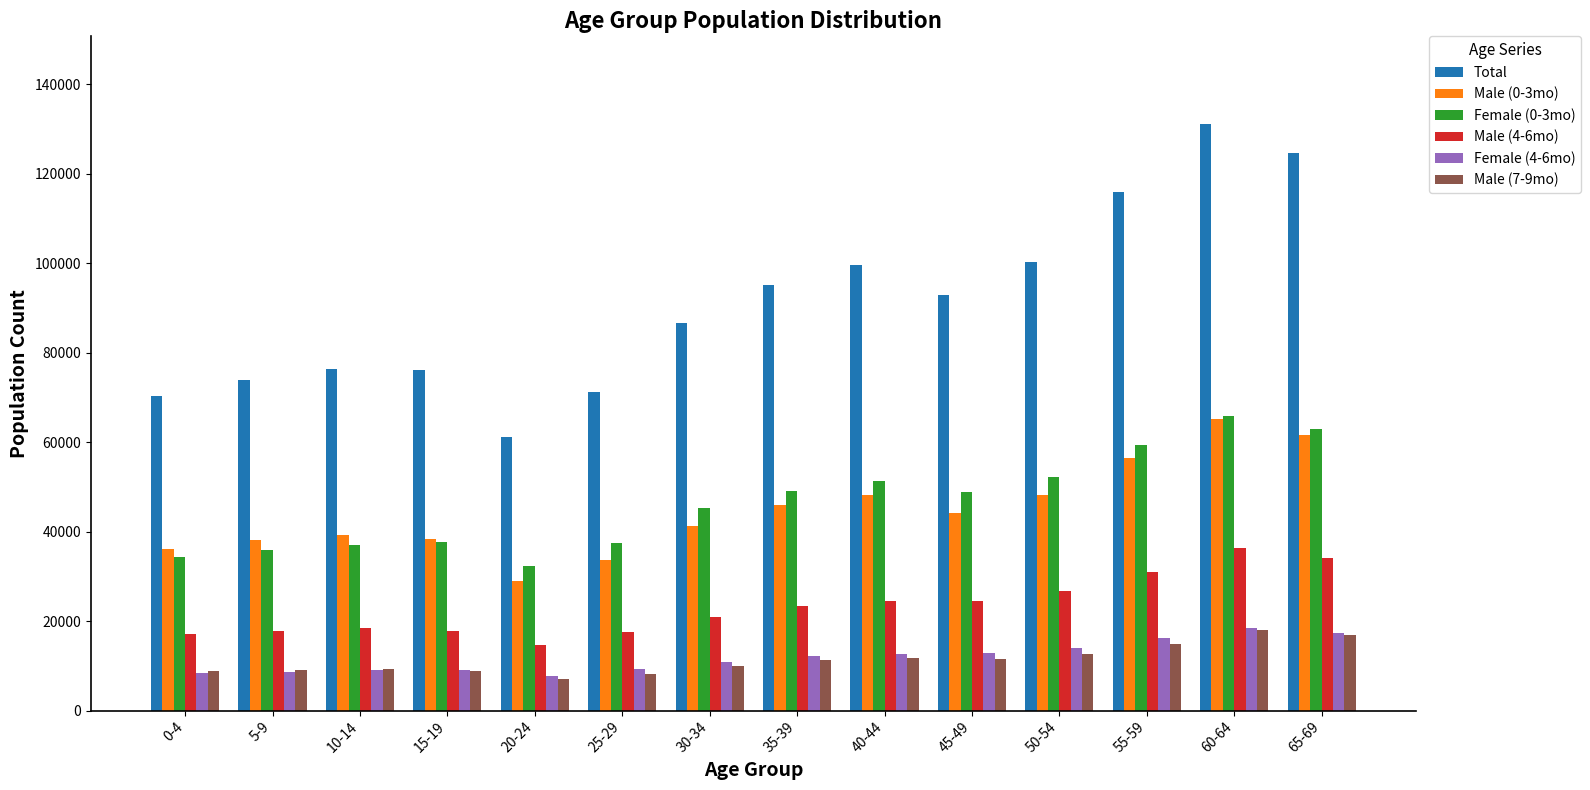

The value of Female (0-3mo) at 25-29 is 49388. True or false?

False